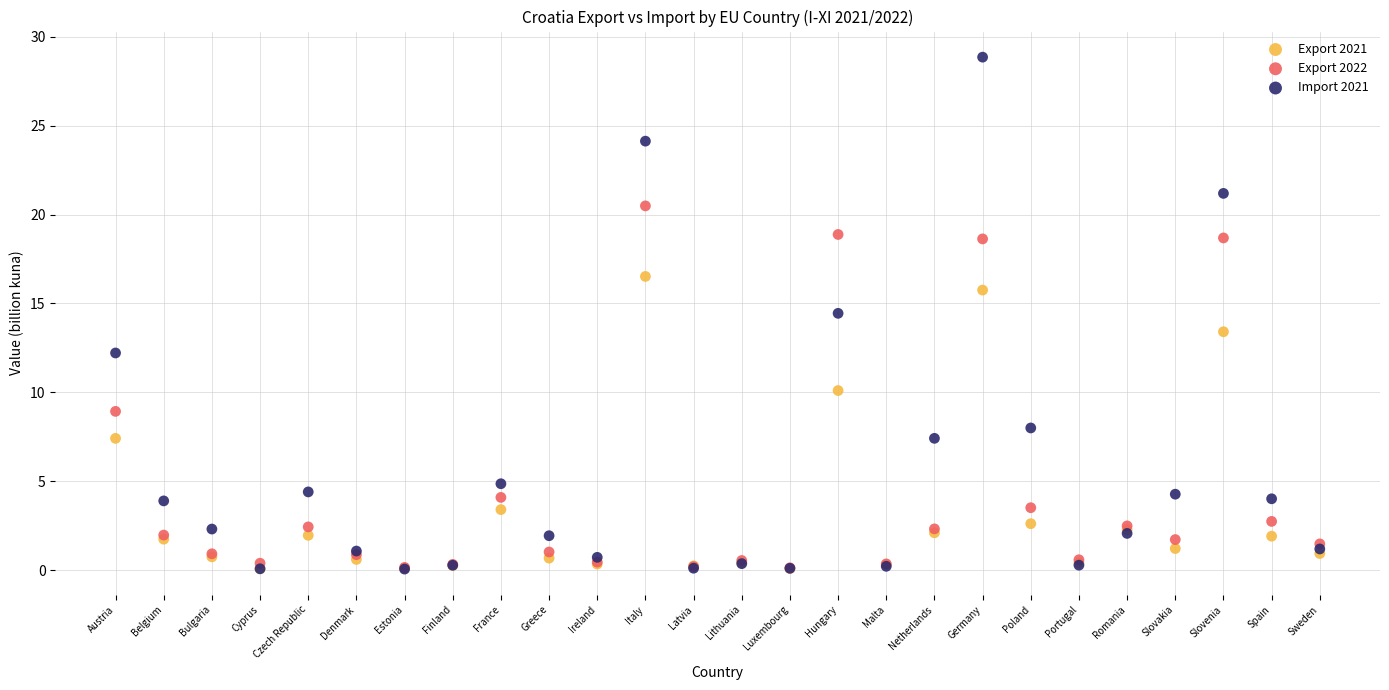

Which series reaches the maximum Y coordinate?

Import 2021